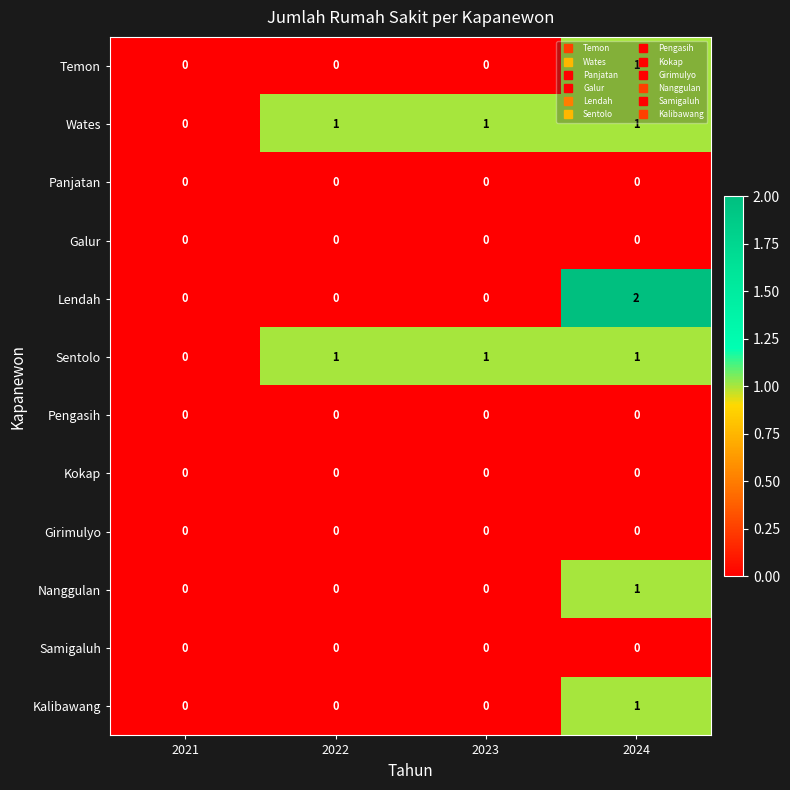

Count the number of data series in this chart.

12